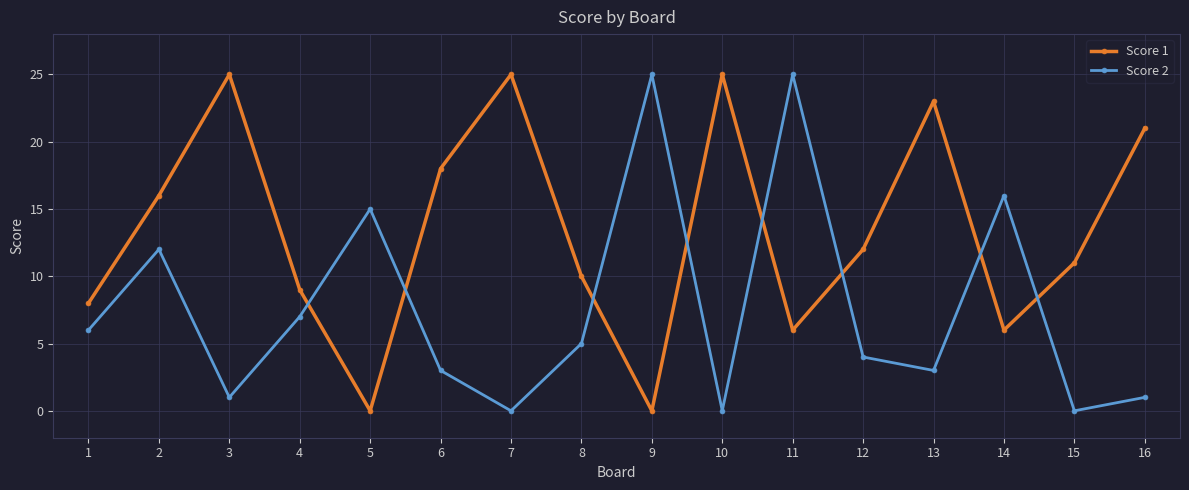

Where is Score 2 nearest to the value 12?

2